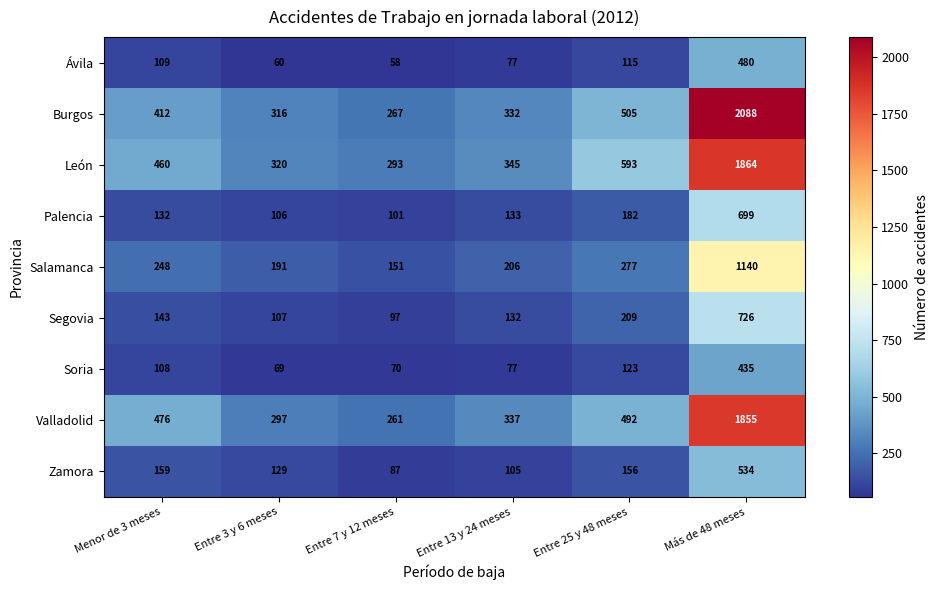

True or false: Salamanca has a value of 107 at Entre 3 y 6 meses.

False